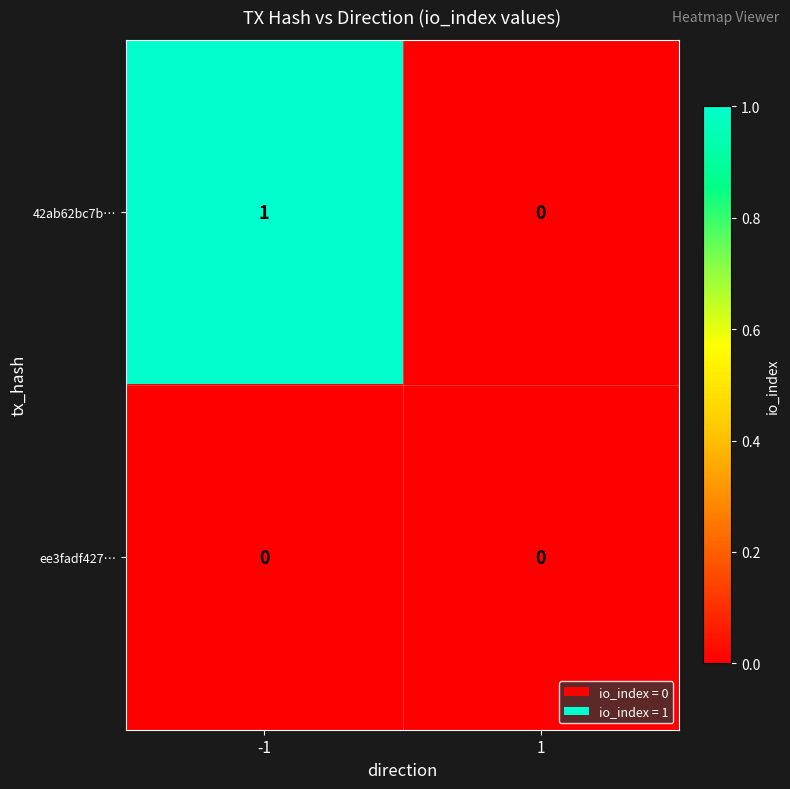

Is it true that ee3fadf427… equals 0 at -1?

True